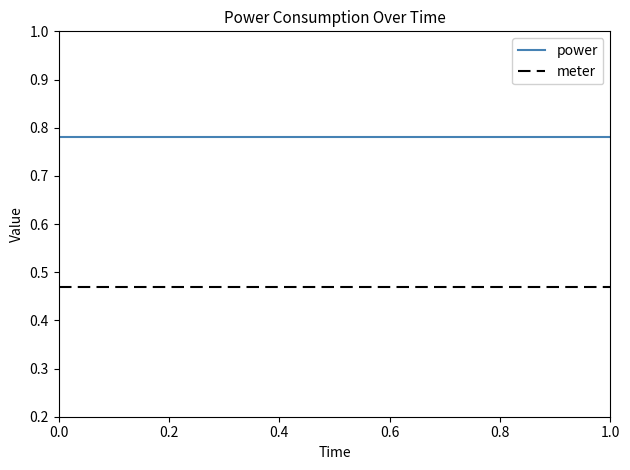

True or false: power and meter cross at least once.

False